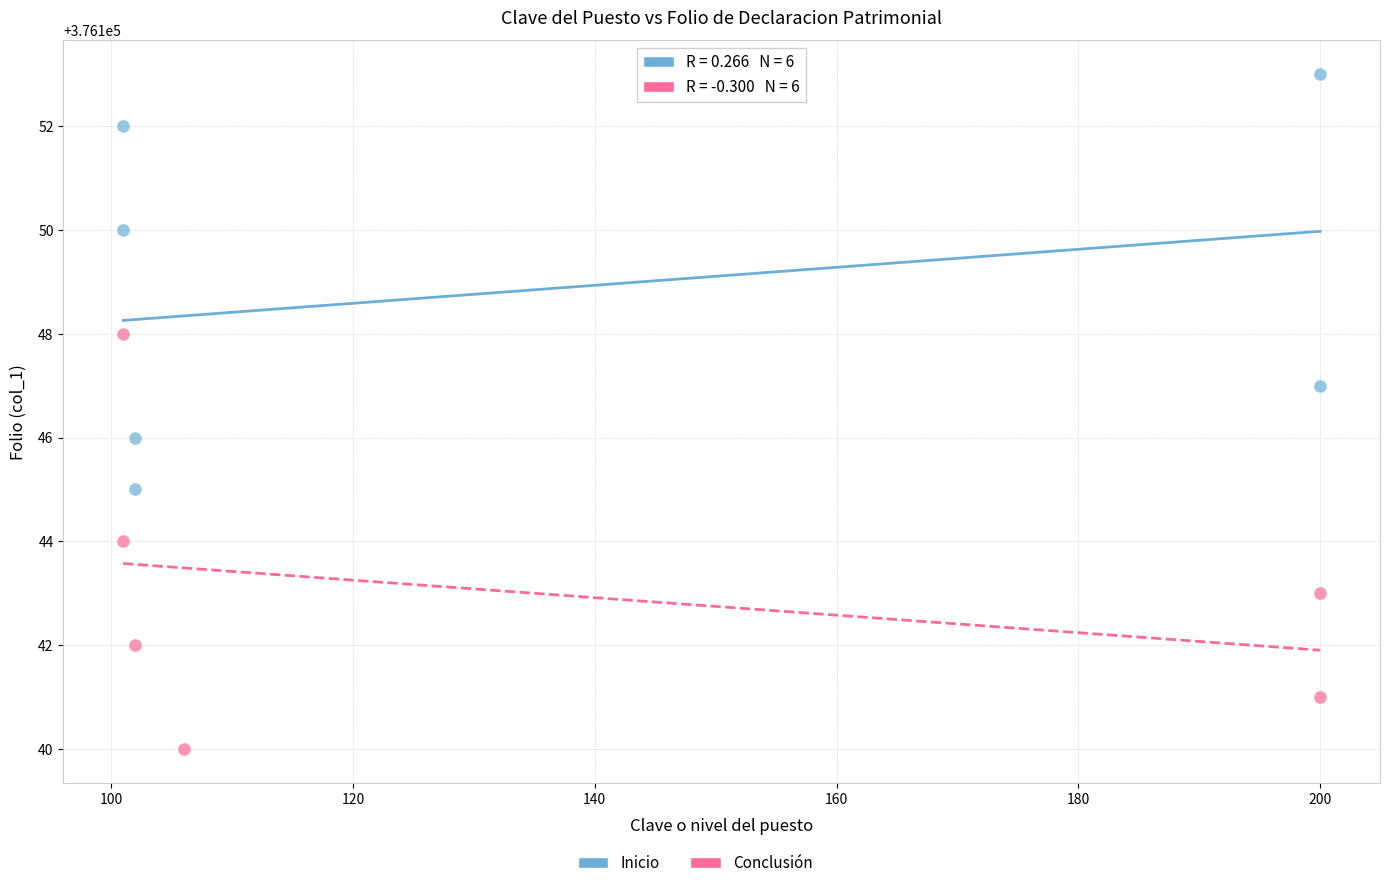

Which series reaches the minimum Y coordinate?

Conclusión